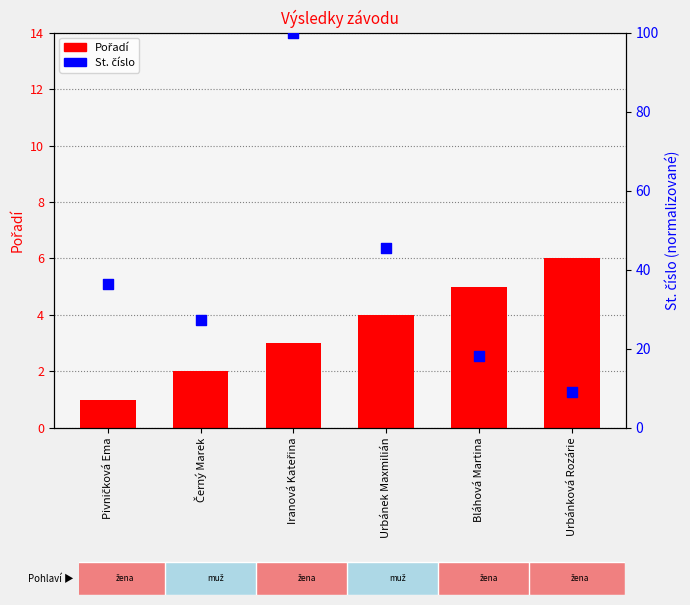

At which category is the sum across all series the highest?

Iranová Kateřina